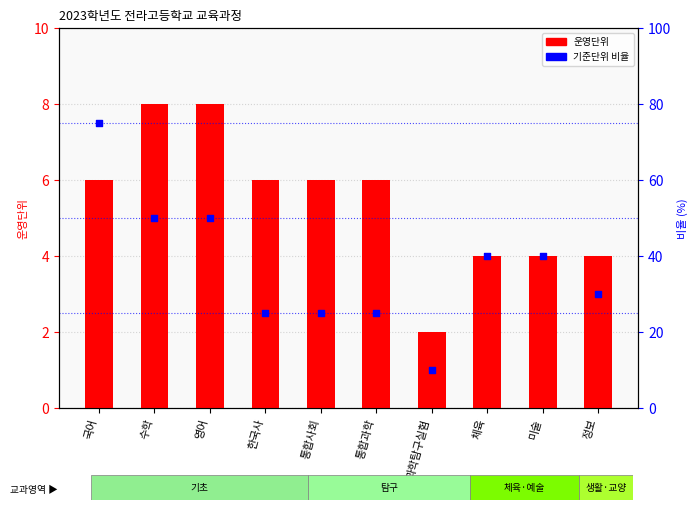

What is the total value across all series at 정보?

34